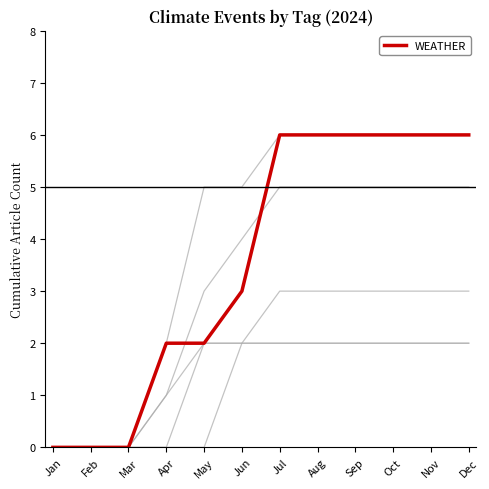

What is the total value across all series at Jun?

18